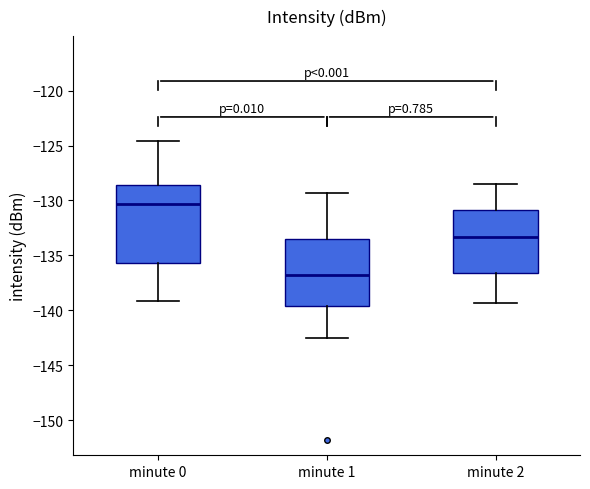

Reading left to right, read every box against the y-axis: the position of its median line, the range the box covers, and the ends of its whiskers. The values are not printed on the chart, so give them approximately, as read against the axis.

minute 0: median -130.5, box -135.5 to -128.5, whiskers -139.0 to -124.5
minute 1: median -137.0, box -139.5 to -133.5, whiskers -142.5 to -129.5
minute 2: median -133.5, box -136.5 to -131.0, whiskers -139.5 to -128.5